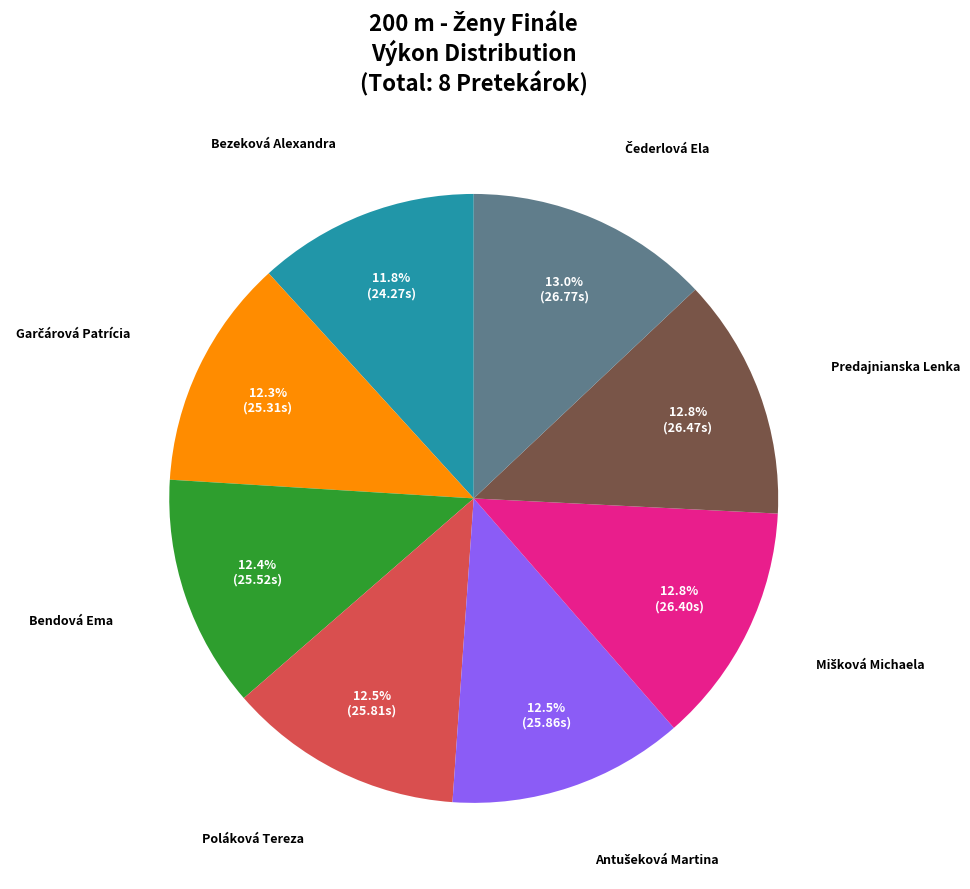

How many segments does this pie chart have?

8